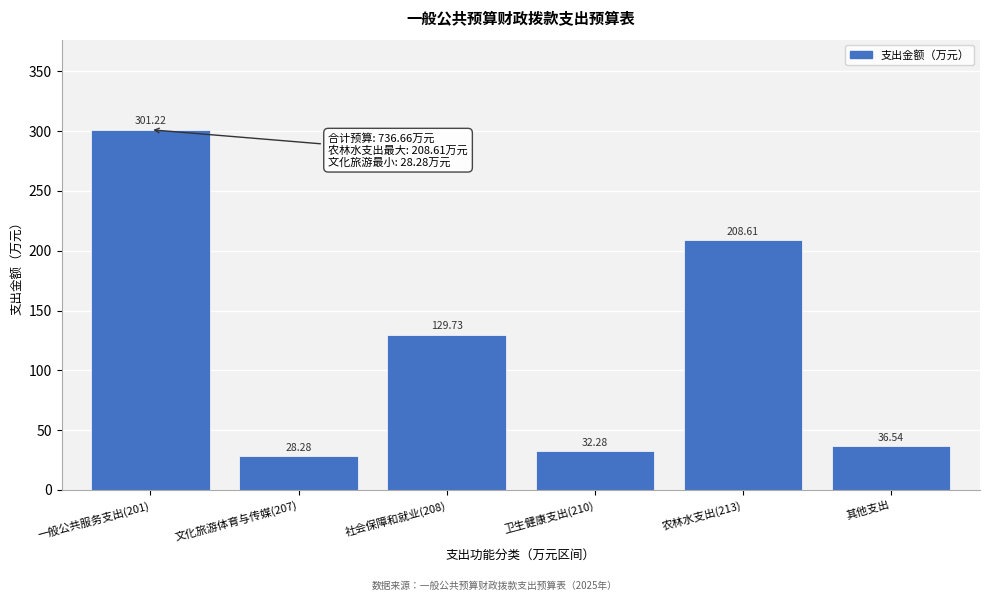

Between 一般公共服务支出(201) and 农林水支出(213), which is larger?

一般公共服务支出(201)